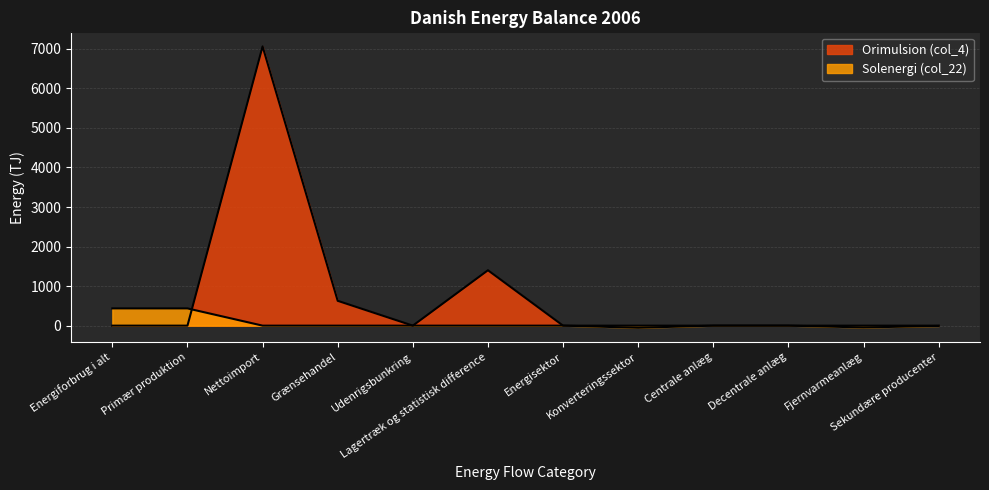

Reading left to right, list all the values displayed in this chart.

Orimulsion (col_4): 0	0	7063	628	0	1401	0	0	0	0	0	0
Solenergi (col_22): 436	436	0	0	0	0	0	-54	0	0	-46	-8